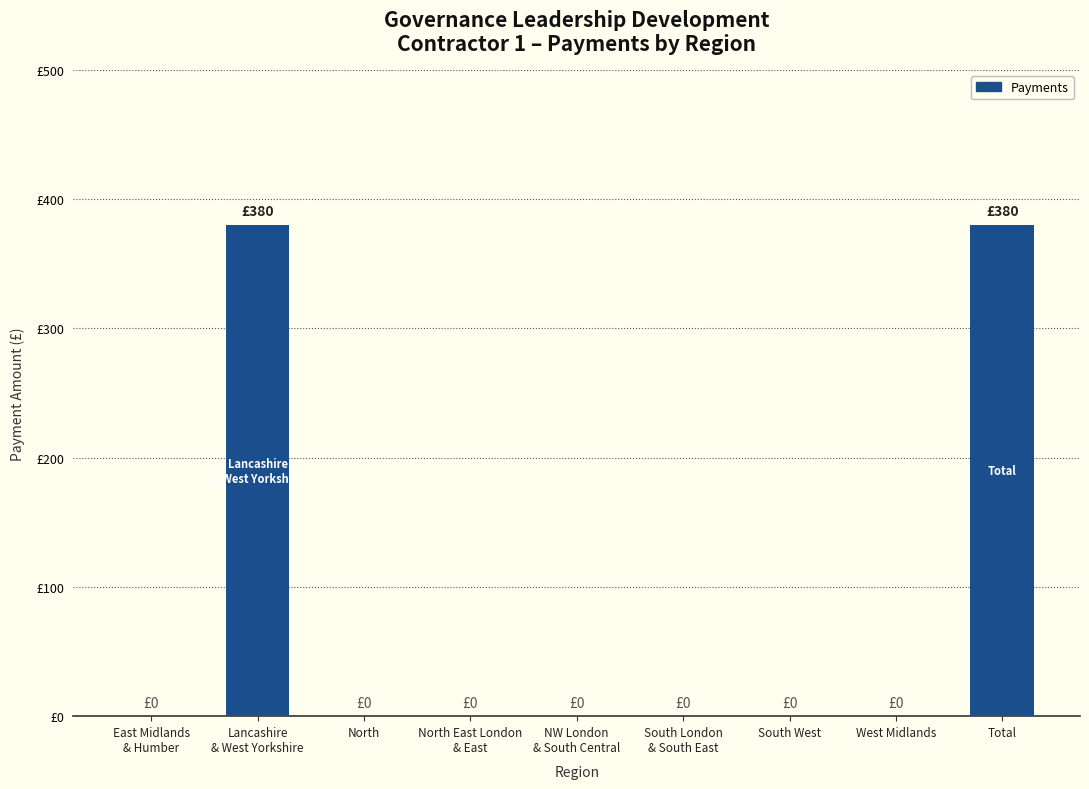

How many values are above zero?

2